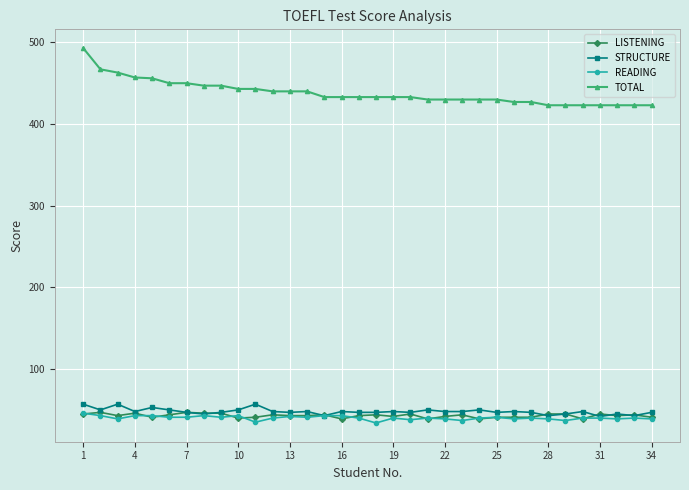

True or false: READING and TOTAL cross at least once.

False